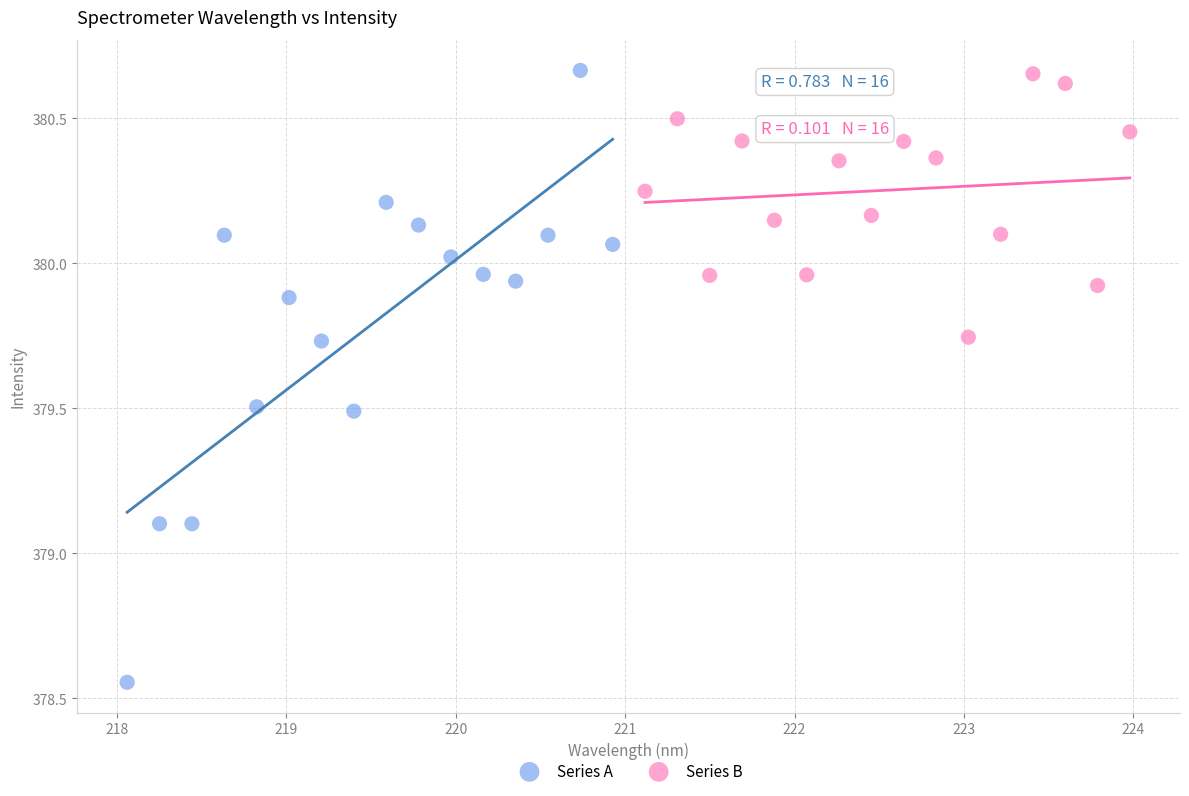

What are all the series names shown in the legend?

Series A, Series B